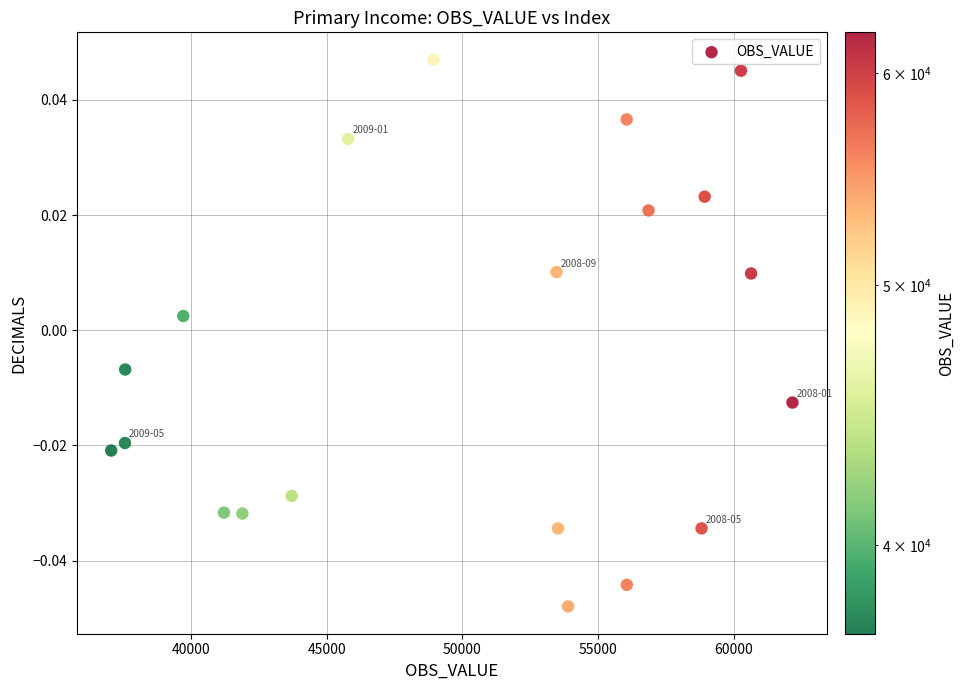

What is the range of X values (max minus min)?

25094.0